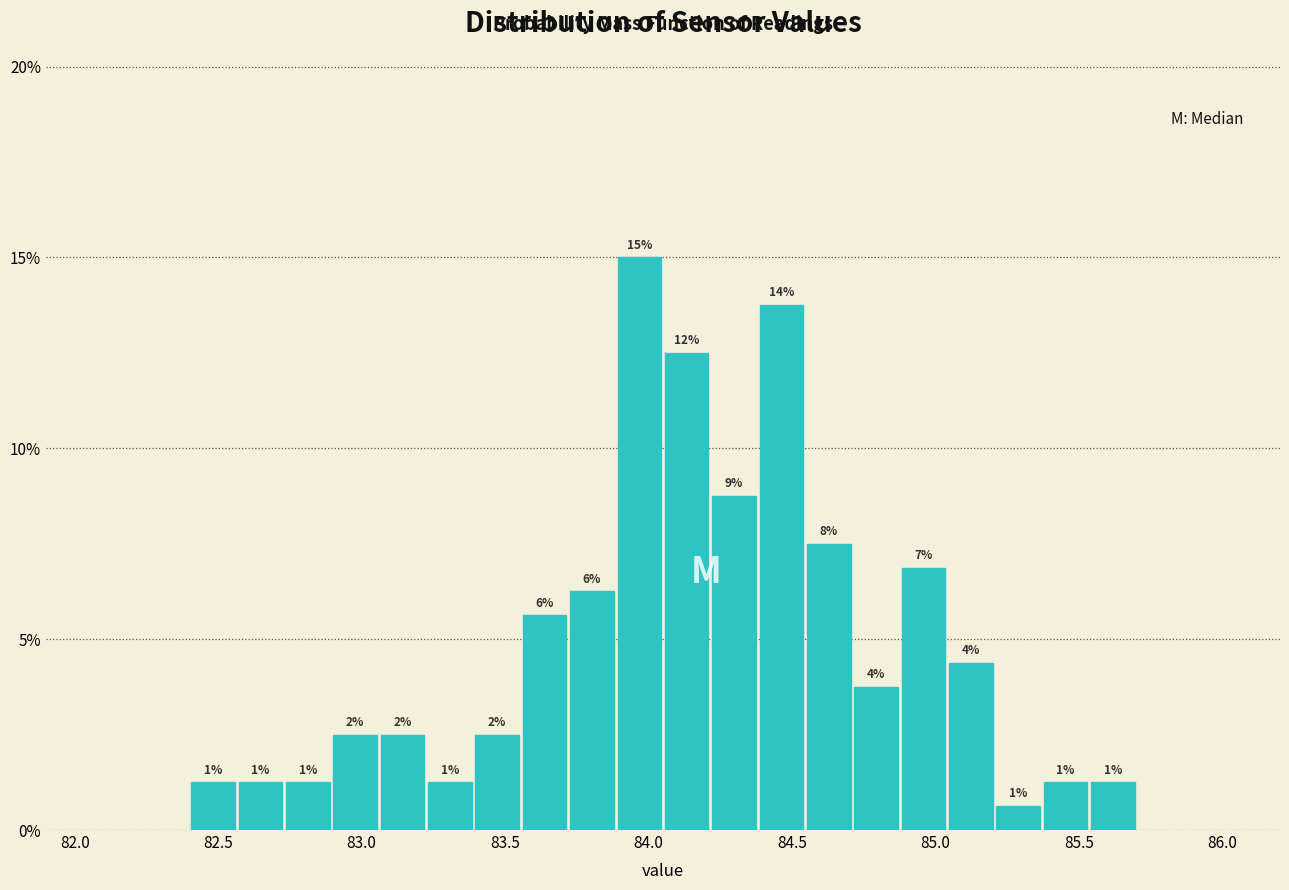

Read against the x-axis, roughly where is the centre of the tallest bar?

83.95